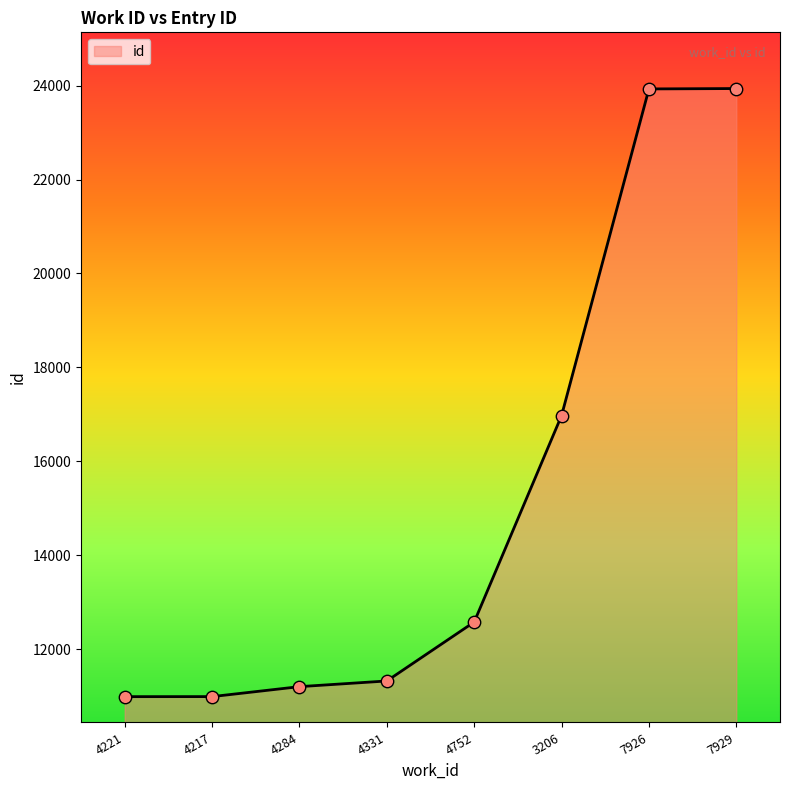

Approximately how many times larger is the value at 4284 compared to 4221?

1.0